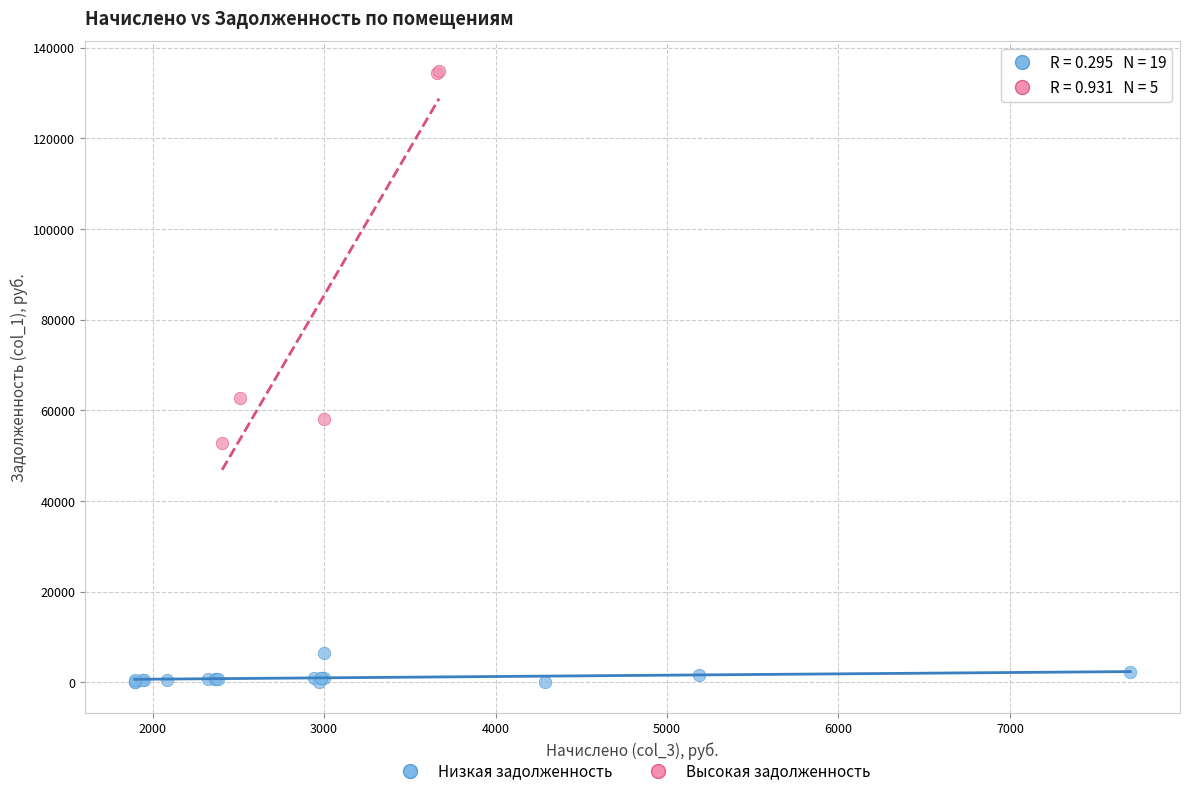

Which series reaches the maximum Y coordinate?

Высокая задолженность